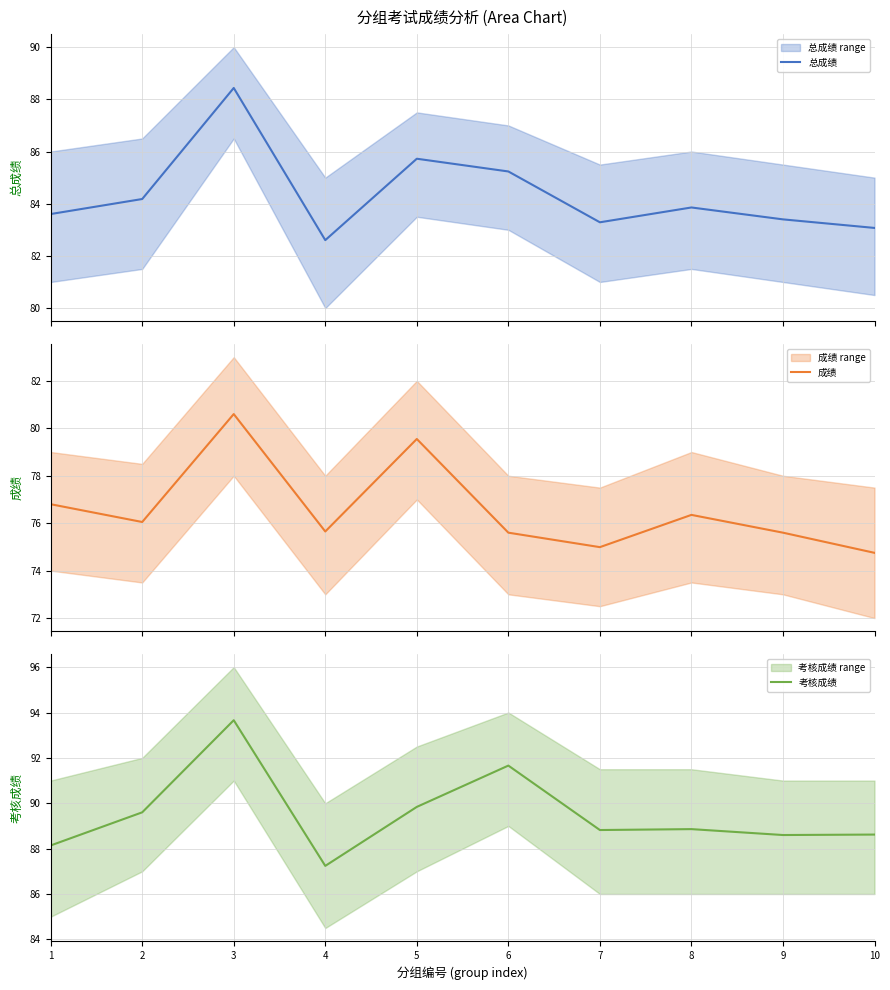

True or false: 总成绩 and 成绩 intersect in this chart.

False